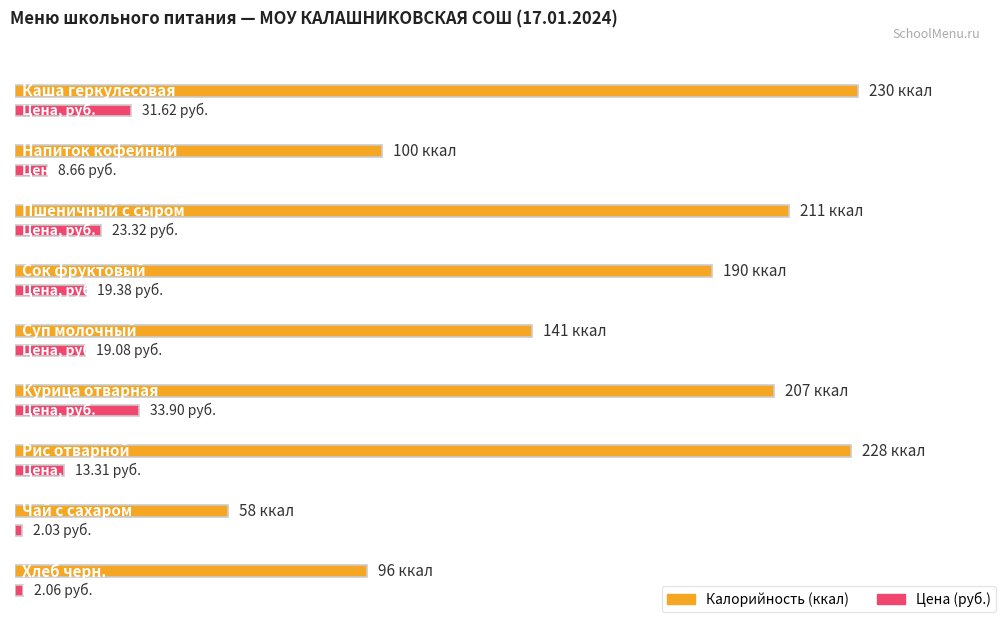

Does the chart contain stacked bars?

No